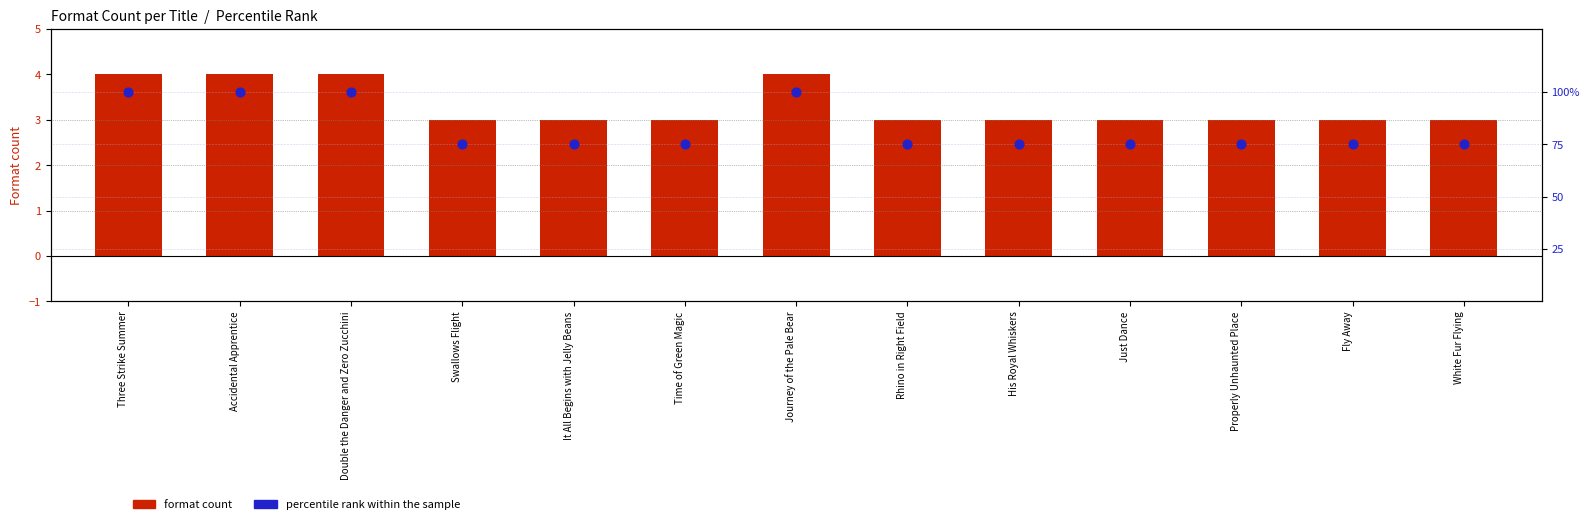

Which series has the widest spread of Y values?

percentile rank within sample